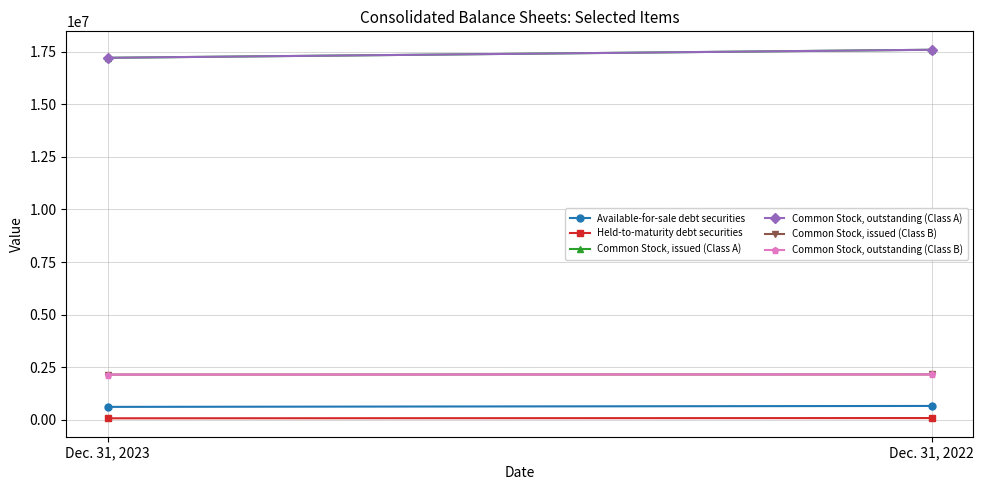

How many data points does each series have?

2